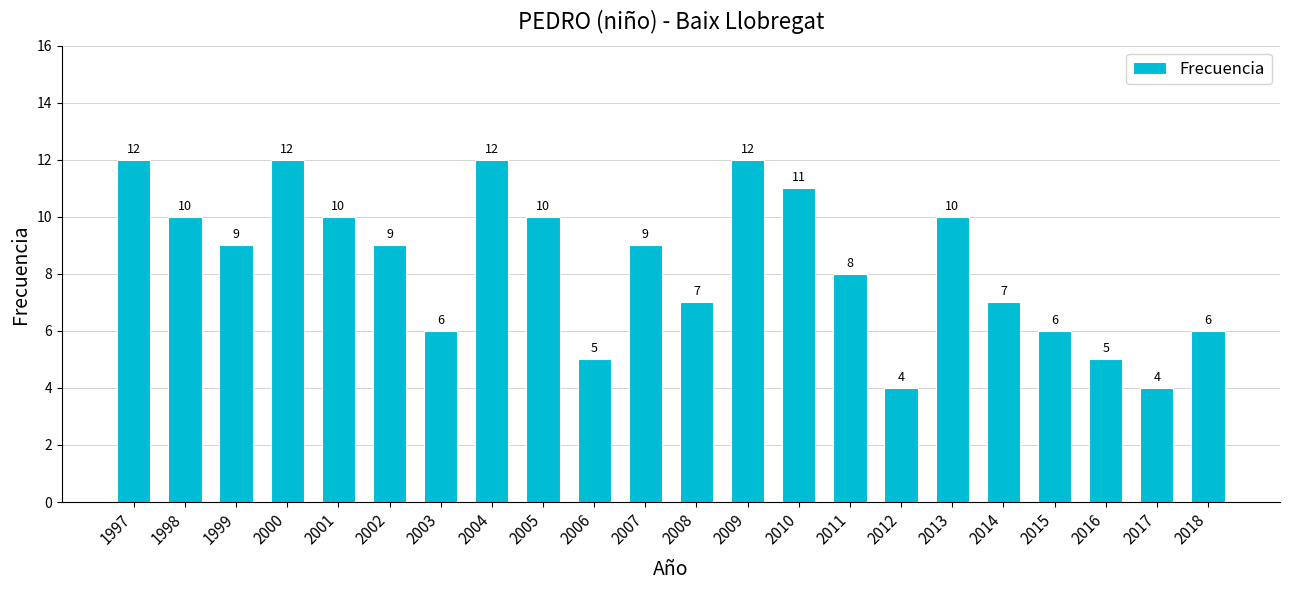

What is the ratio of the value at 2016 to the value at 2010?

0.5